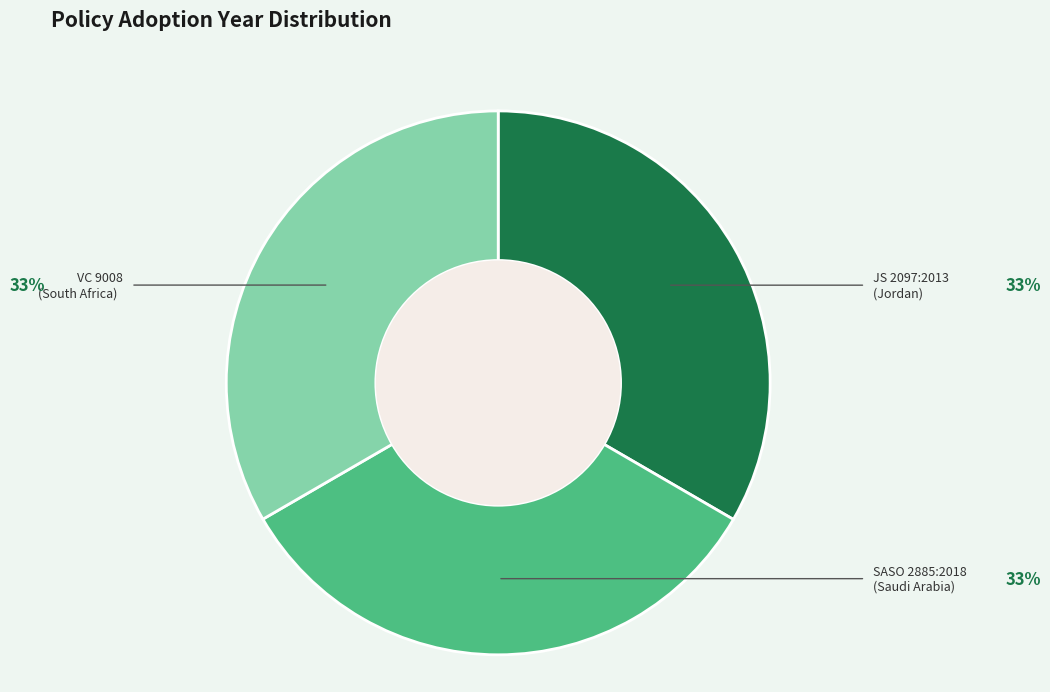

Count the number of slices in the pie.

3